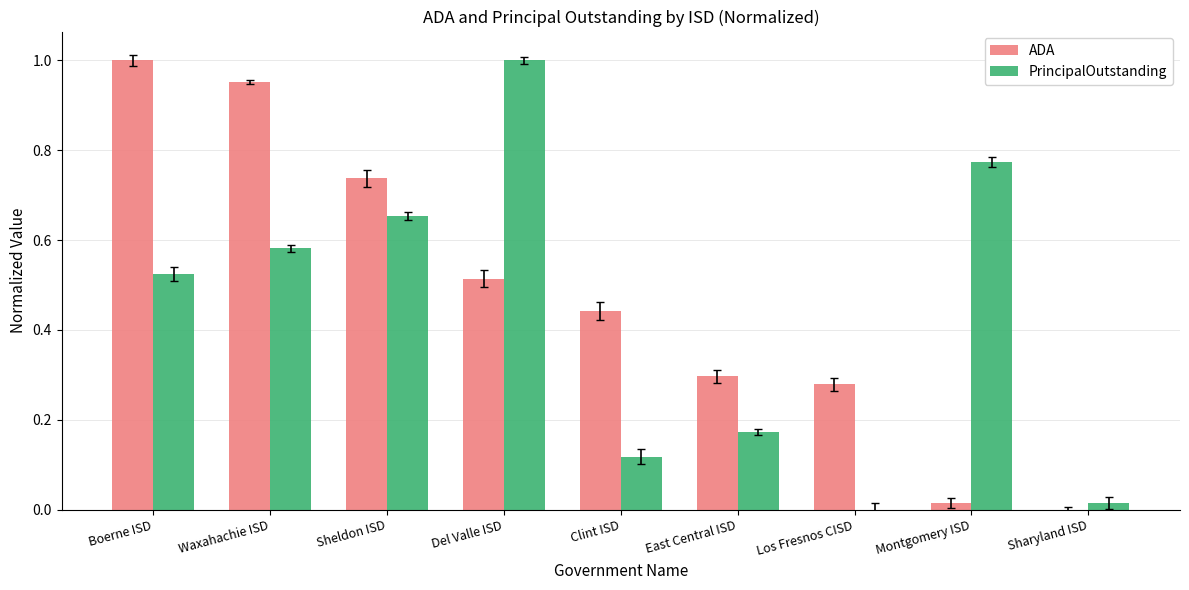

Which series has the largest total across all categories?

ADA